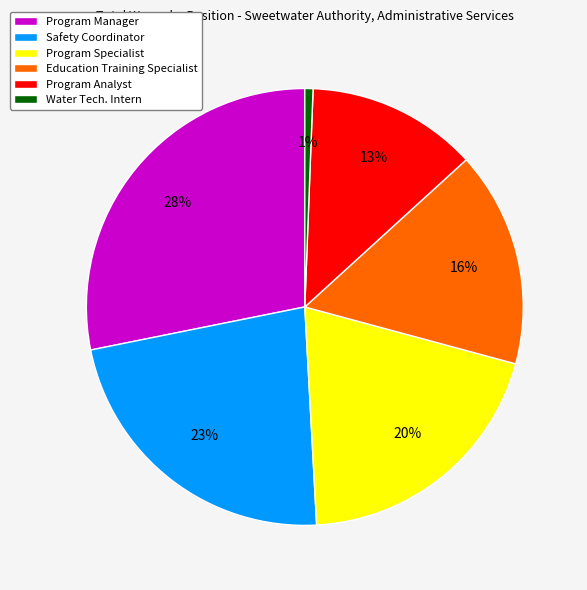

The Safety Coordinator slice represents 23% of the pie. True or false?

True